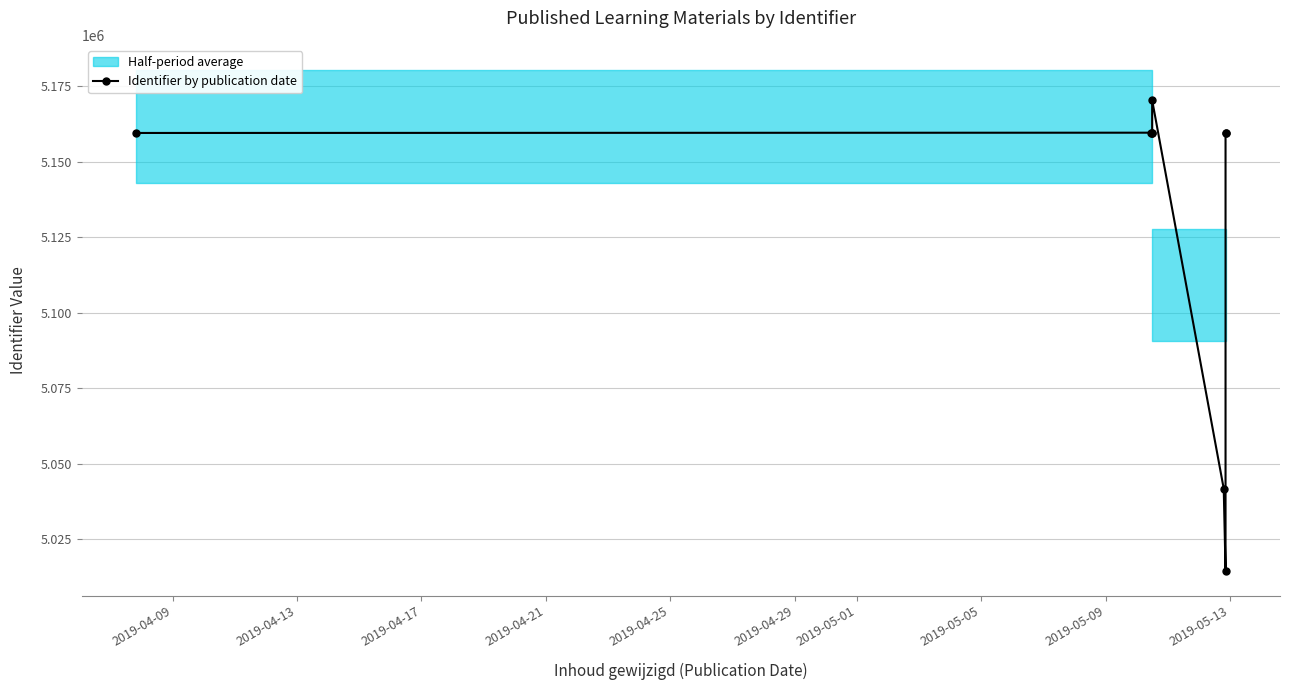

Reading right to left, transcribe all the data shown in this chart.

5159605	5159574	5014633	5041774	5170426	5159610	5159609	5159664	5159573